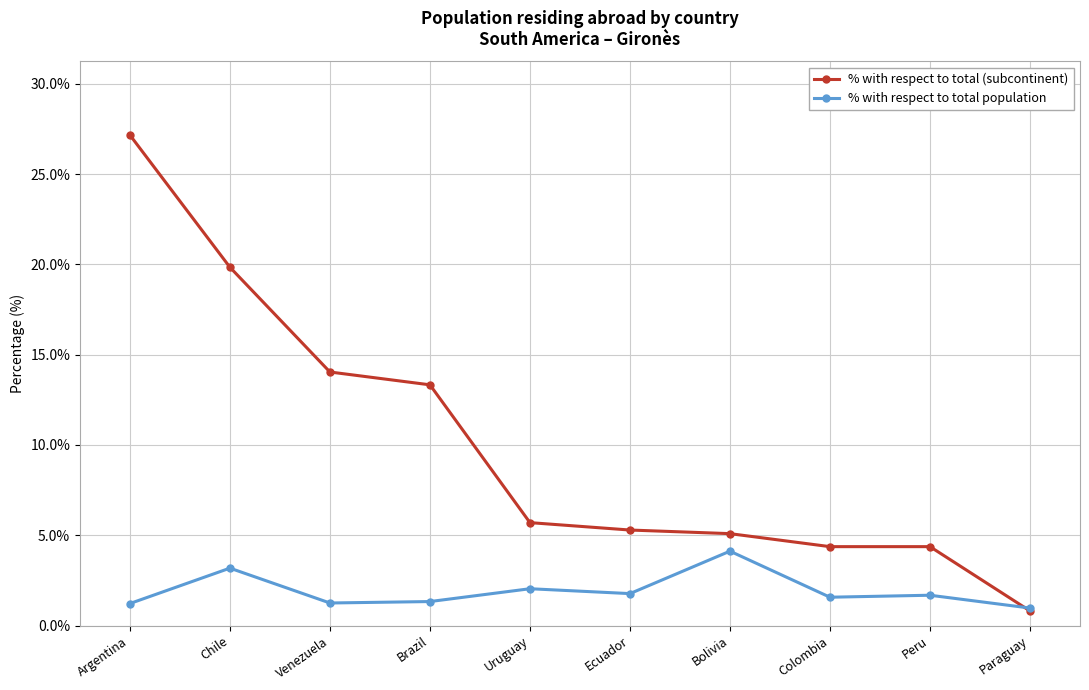

What is the difference between the second highest and second lowest values in the % with respect to total population series?

2.0